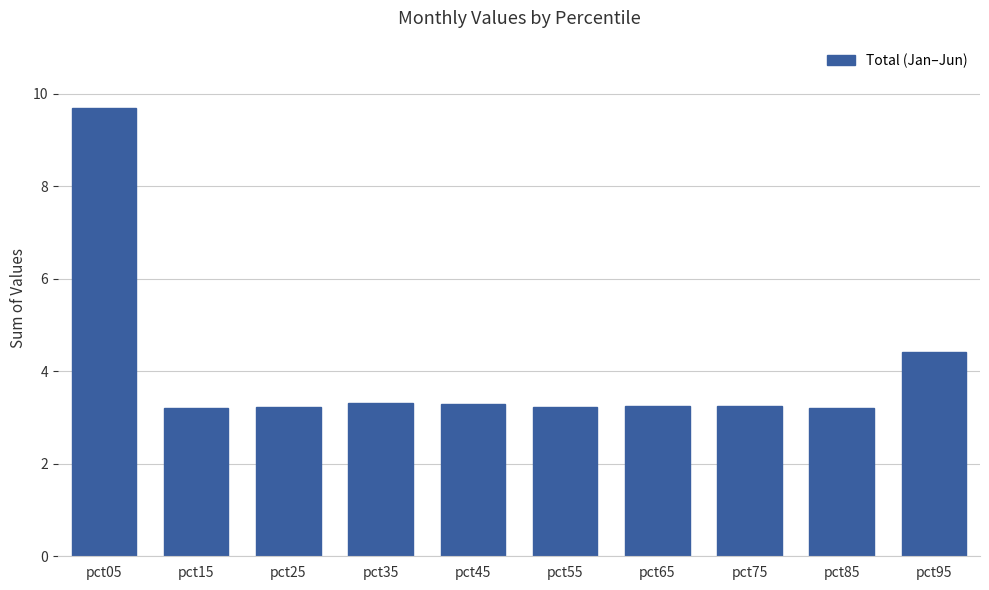

What value does the data have at pct45?

3.3